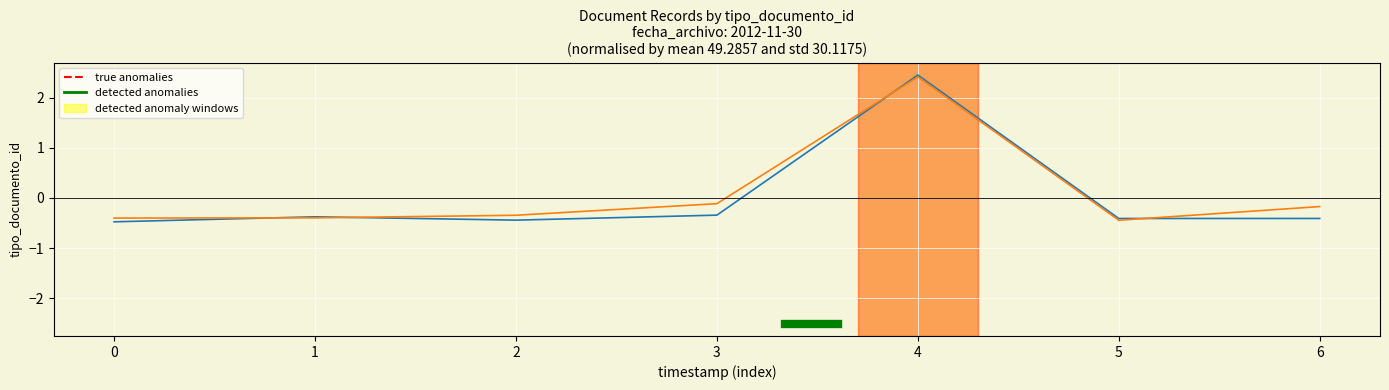

Count the number of categories in the chart.

7